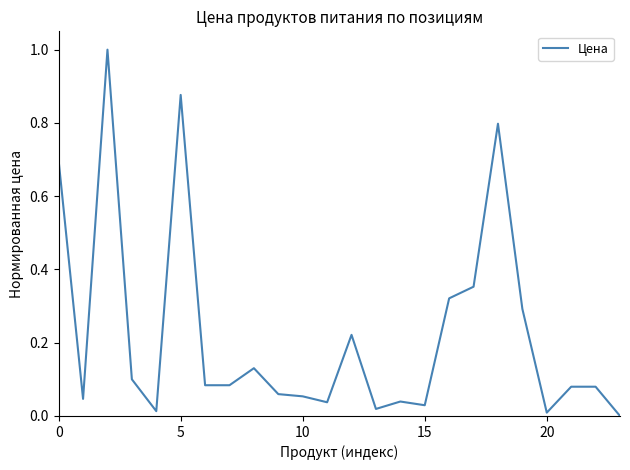

What is the difference between the maximum and minimum values?

1.0